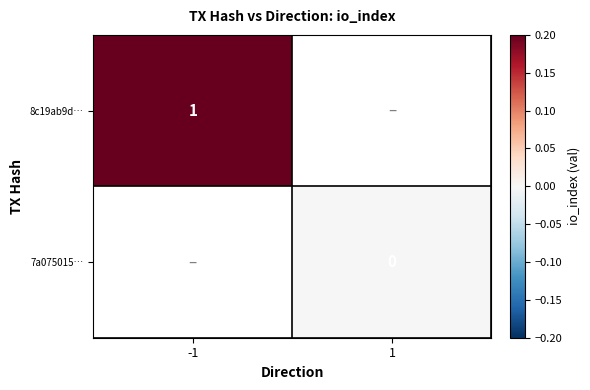

The 8c19ab9d… series shows 1 at -1. True or false?

True